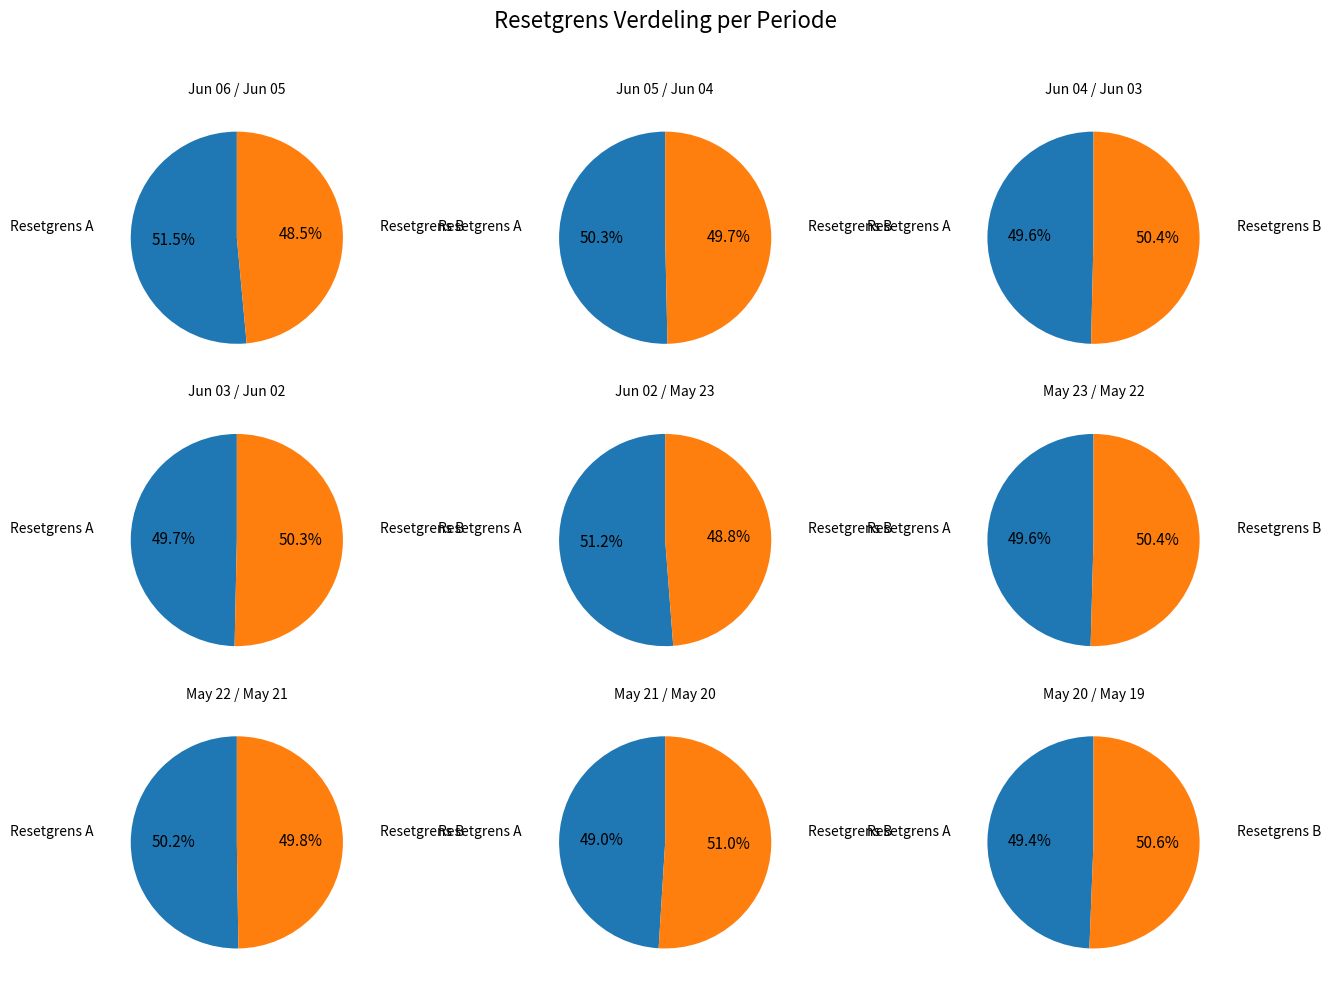

Combined, do 2025-05-21 and 2025-06-06 account for over 50%?

No